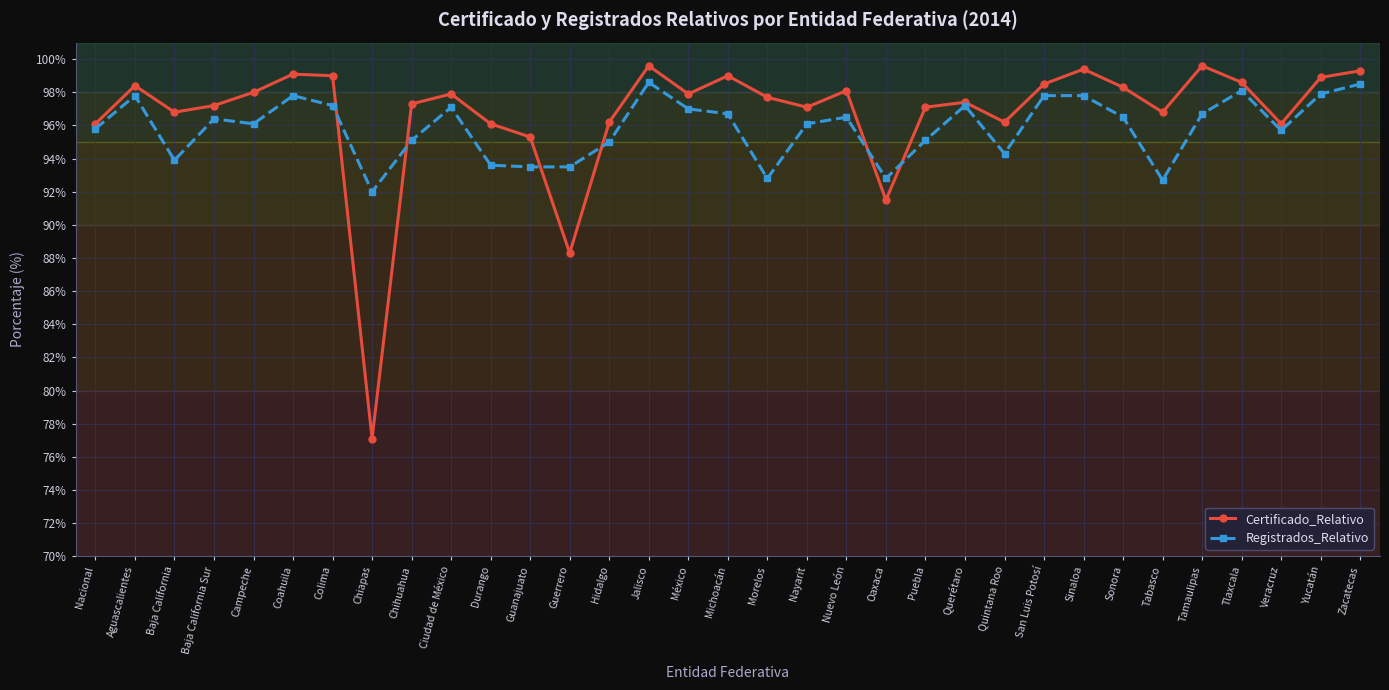

What is the difference between the maximum and second lowest values in the Registrados_Relativo series?

5.9